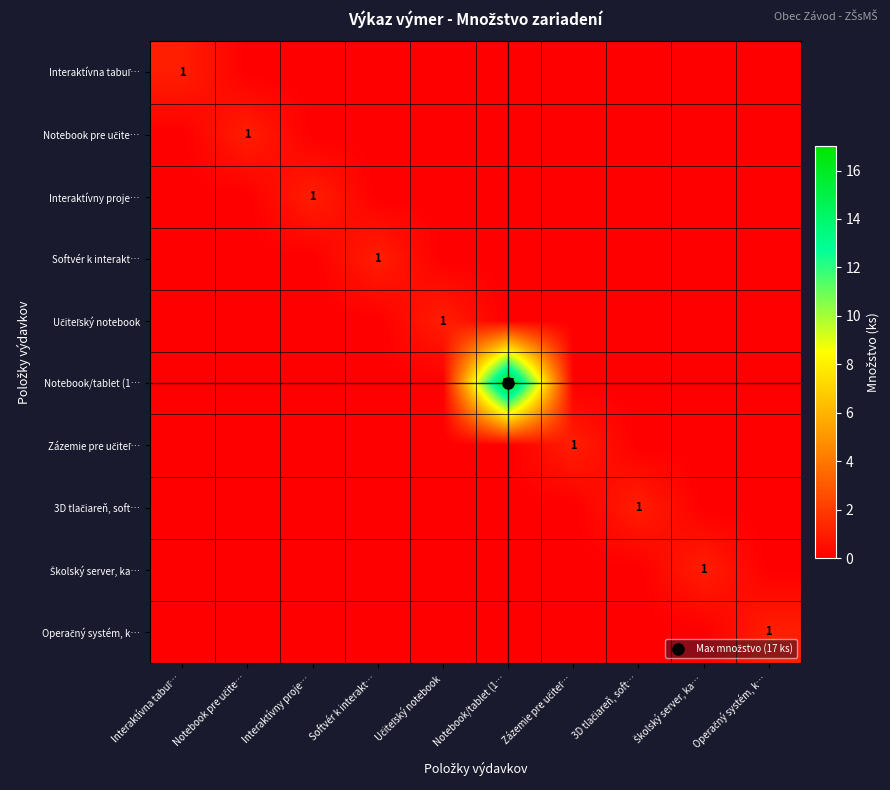

Between Interaktívna tabuľ… and Notebook pre učite…, which series saw the biggest shift?

Interaktívna tabuľ…